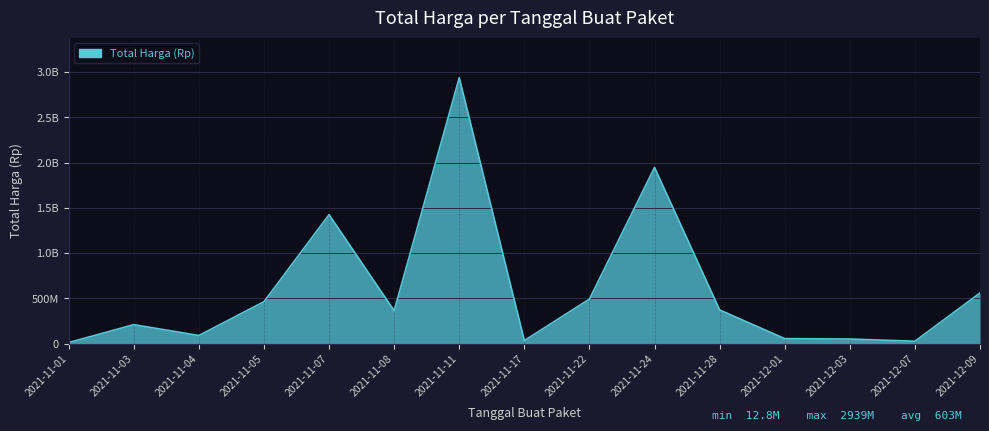

Does the chart display data point markers on the line(s)?

No